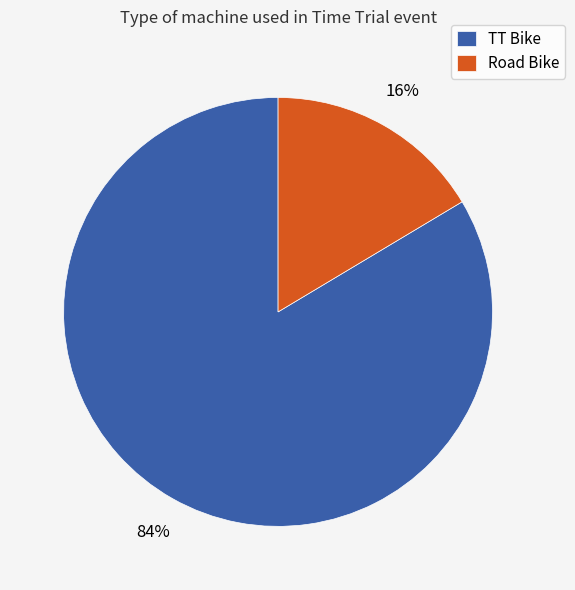

What is the smallest slice in the pie chart?

Road Bike